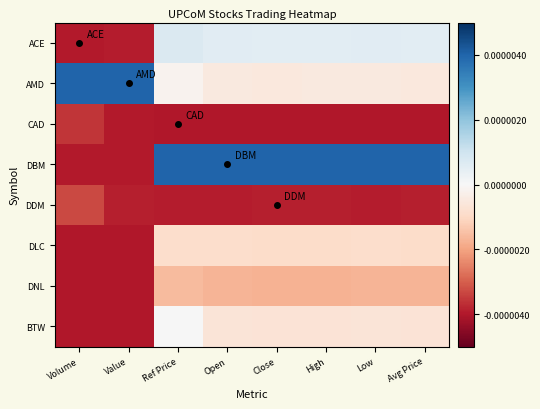

How many series are shown in this chart?

8